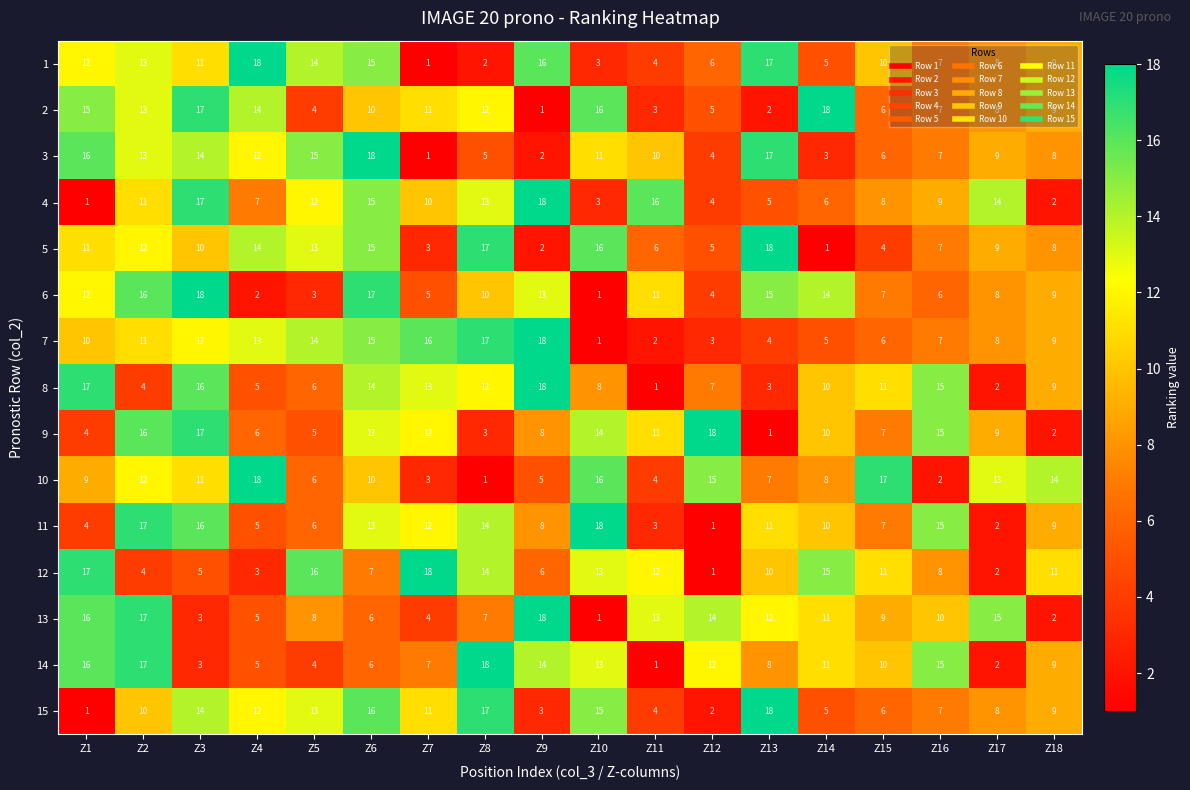

At which label does 12 reach its minimum?

Z12